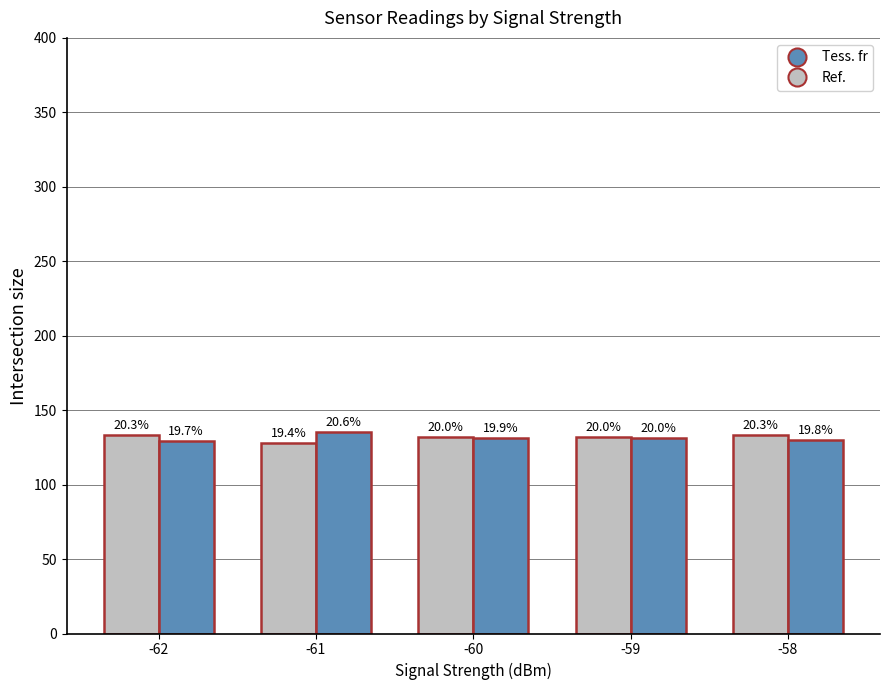

At which label is Tess. fr closest to 132?

-59